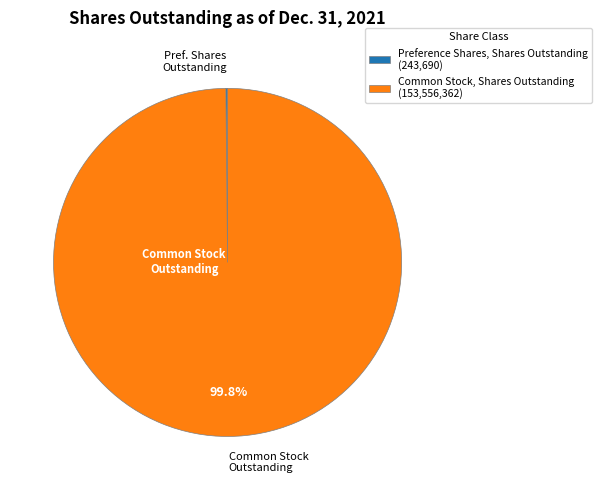

Does any single category account for the majority?

Yes